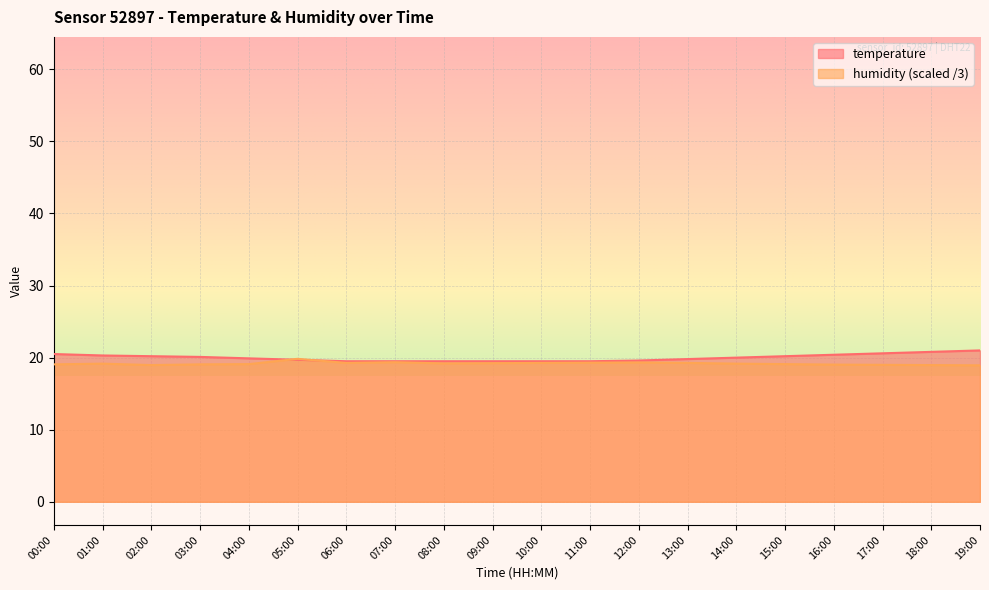

What are all the series names shown in the legend?

temperature, humidity (scaled /3)